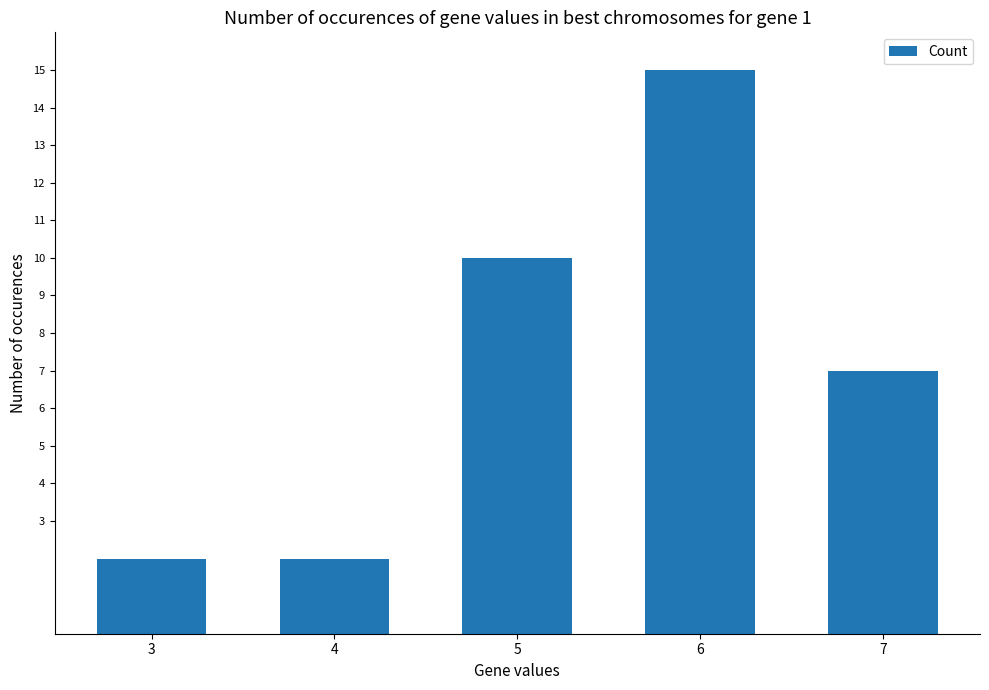

What is the sum of all values?

36